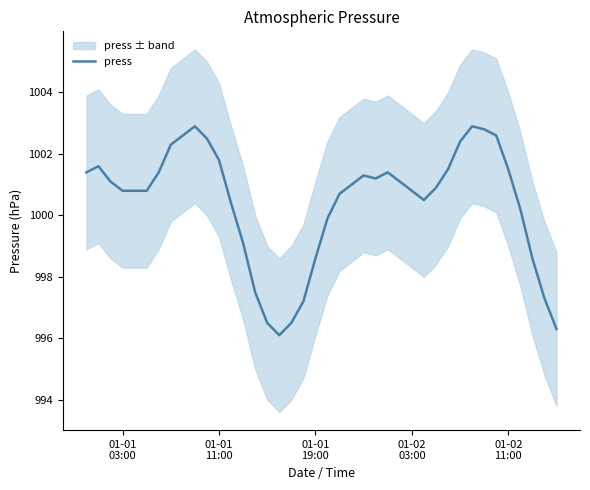

What is the maximum value for press?

1002.9